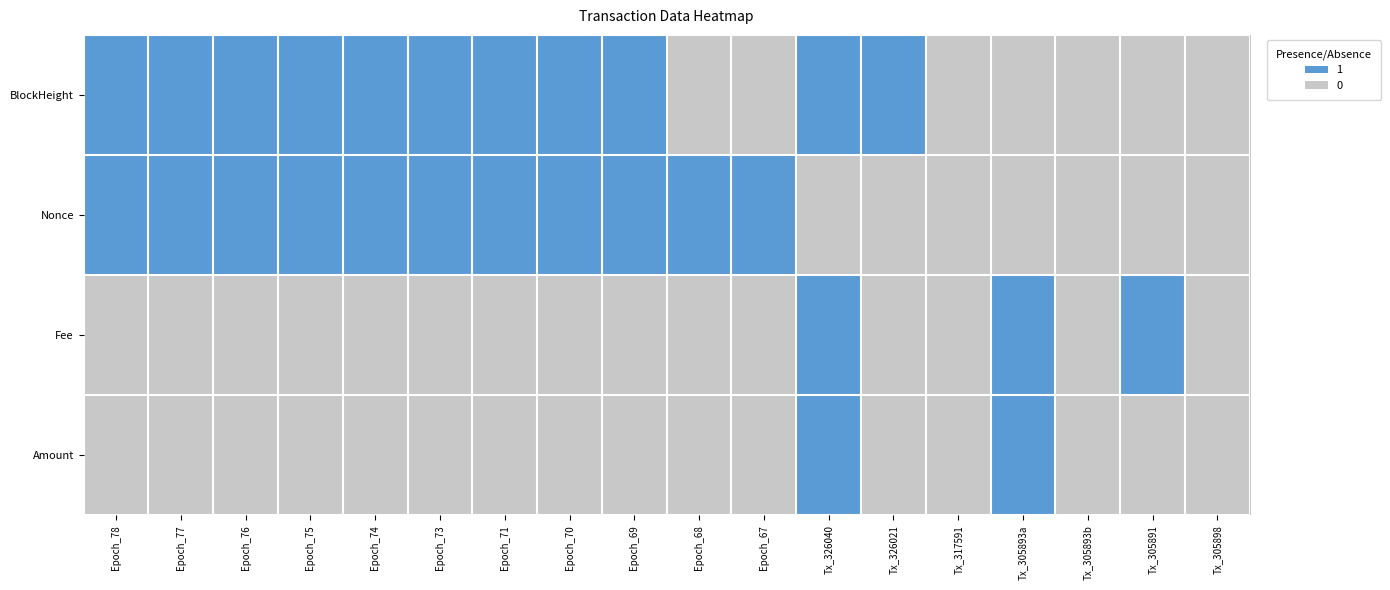

Reading right to left, what are all the values shown in this chart?

BlockHeight: Tx_305898=0	Tx_305891=0	Tx_305893b=0	Tx_305893a=0	Tx_317591=0	Tx_326021=1	Tx_326040=1	Epoch_67=0	Epoch_68=0	Epoch_69=1	Epoch_70=1	Epoch_71=1	Epoch_73=1	Epoch_74=1	Epoch_75=1	Epoch_76=1	Epoch_77=1	Epoch_78=1
Nonce: Tx_305898=0	Tx_305891=0	Tx_305893b=0	Tx_305893a=0	Tx_317591=0	Tx_326021=0	Tx_326040=0	Epoch_67=1	Epoch_68=1	Epoch_69=1	Epoch_70=1	Epoch_71=1	Epoch_73=1	Epoch_74=1	Epoch_75=1	Epoch_76=1	Epoch_77=1	Epoch_78=1
Fee: Tx_305898=0	Tx_305891=1	Tx_305893b=0	Tx_305893a=1	Tx_317591=0	Tx_326021=0	Tx_326040=1	Epoch_67=0	Epoch_68=0	Epoch_69=0	Epoch_70=0	Epoch_71=0	Epoch_73=0	Epoch_74=0	Epoch_75=0	Epoch_76=0	Epoch_77=0	Epoch_78=0
Amount: Tx_305898=0	Tx_305891=0	Tx_305893b=0	Tx_305893a=1	Tx_317591=0	Tx_326021=0	Tx_326040=1	Epoch_67=0	Epoch_68=0	Epoch_69=0	Epoch_70=0	Epoch_71=0	Epoch_73=0	Epoch_74=0	Epoch_75=0	Epoch_76=0	Epoch_77=0	Epoch_78=0